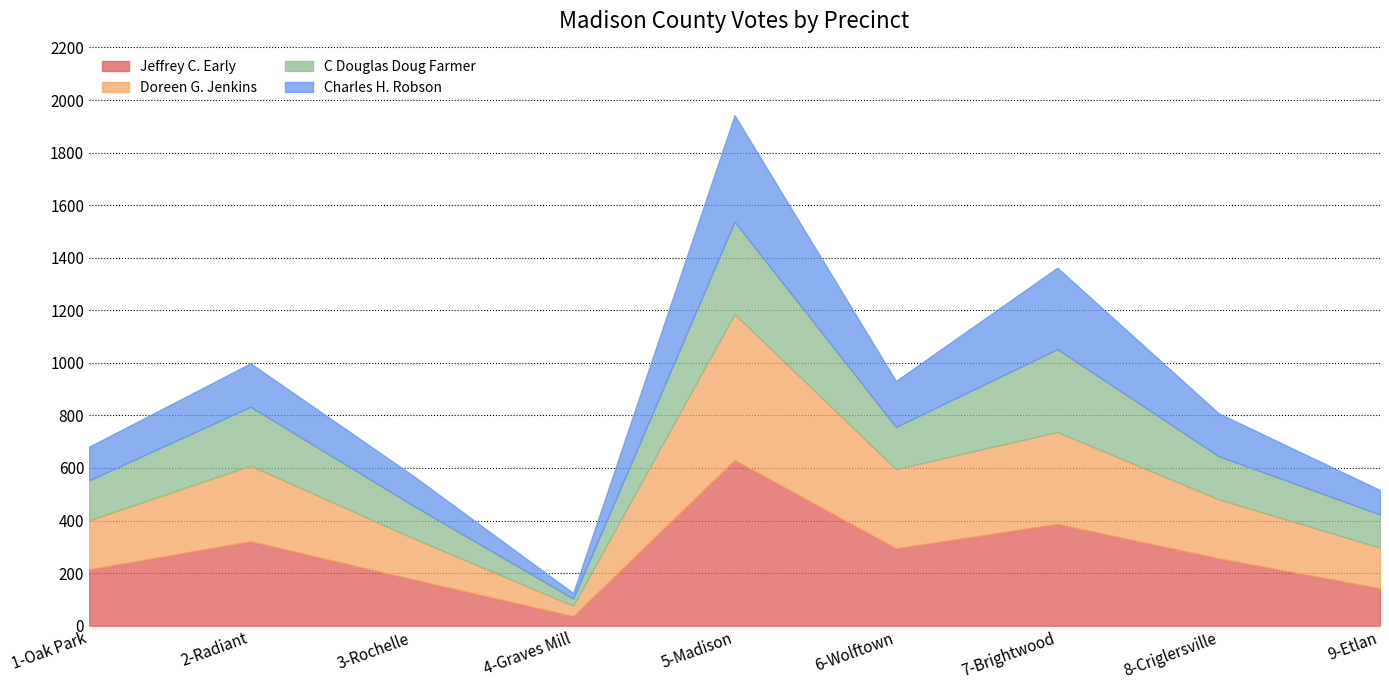

What is the sum of the Doreen G. Jenkins values at 7-Brightwood and 1-Oak Park?

537